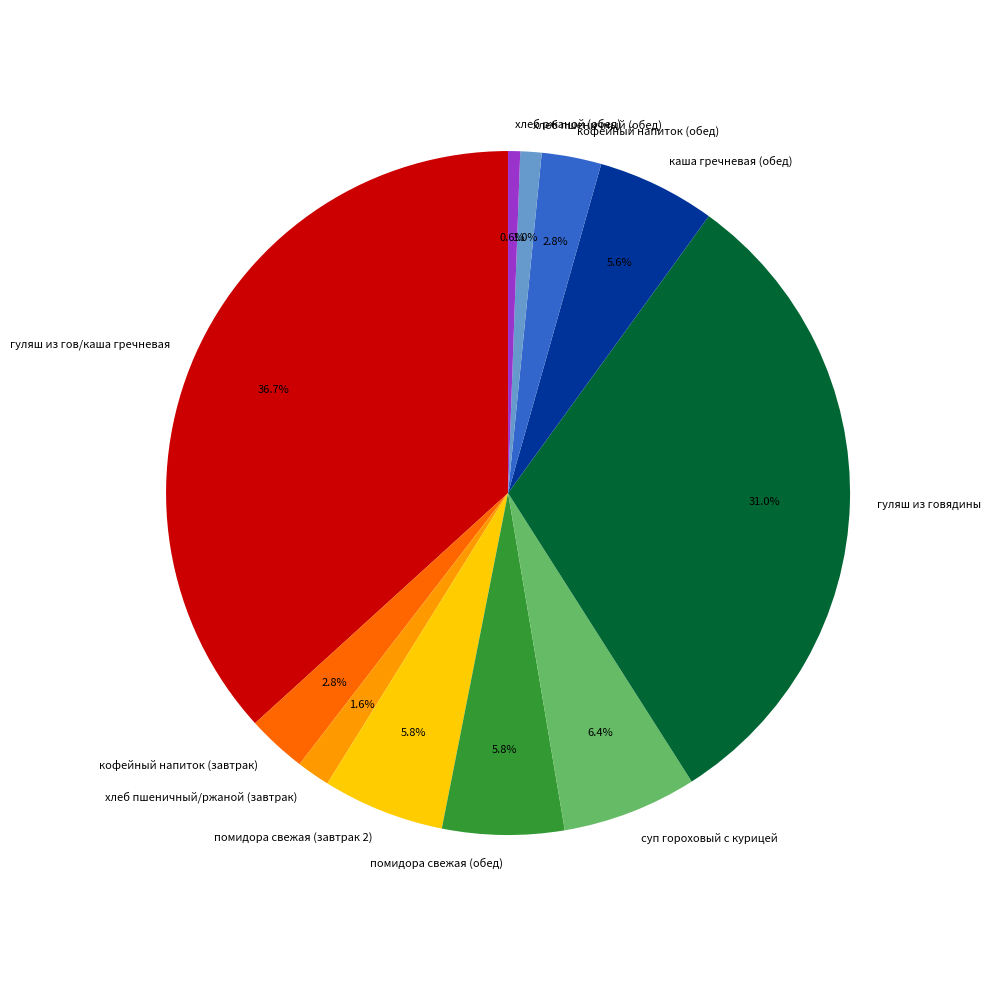

Is there any slice that represents more than half of the pie?

No